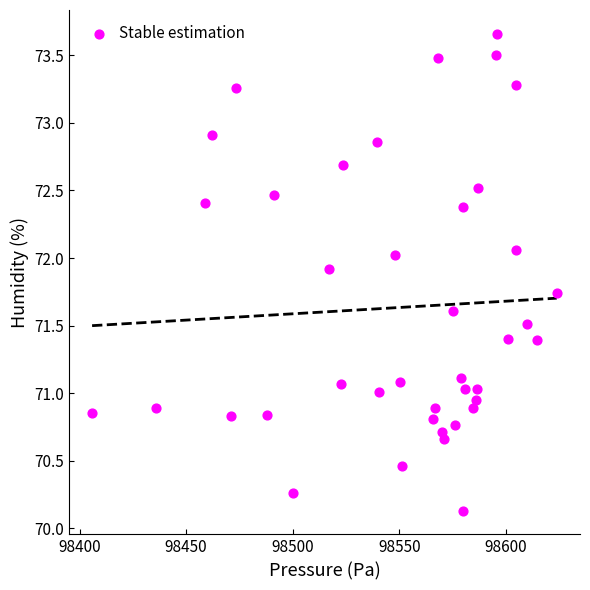

What is the range of X values (max minus min)?

217.9